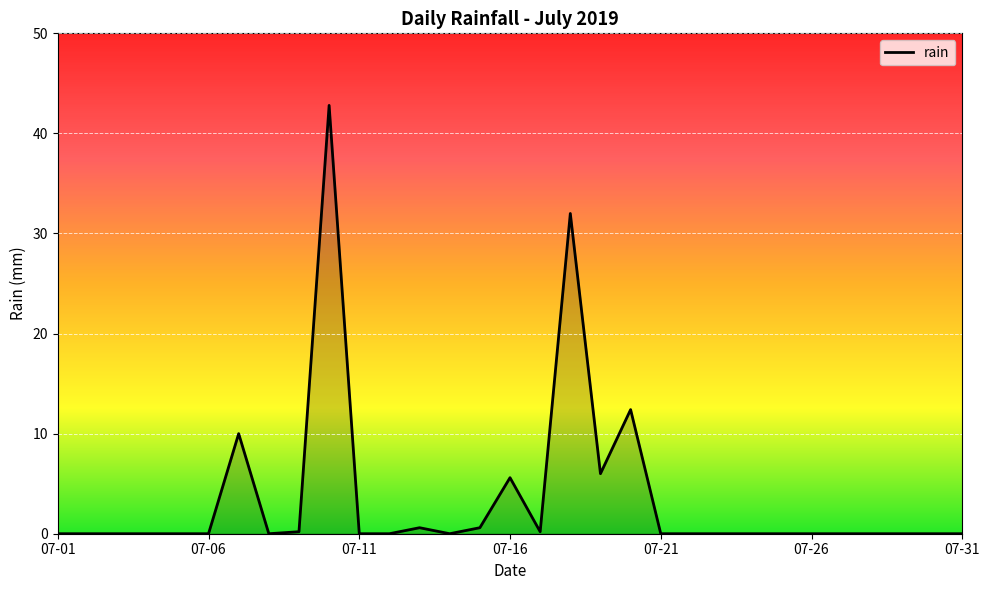

What is the greatest value displayed?

42.8